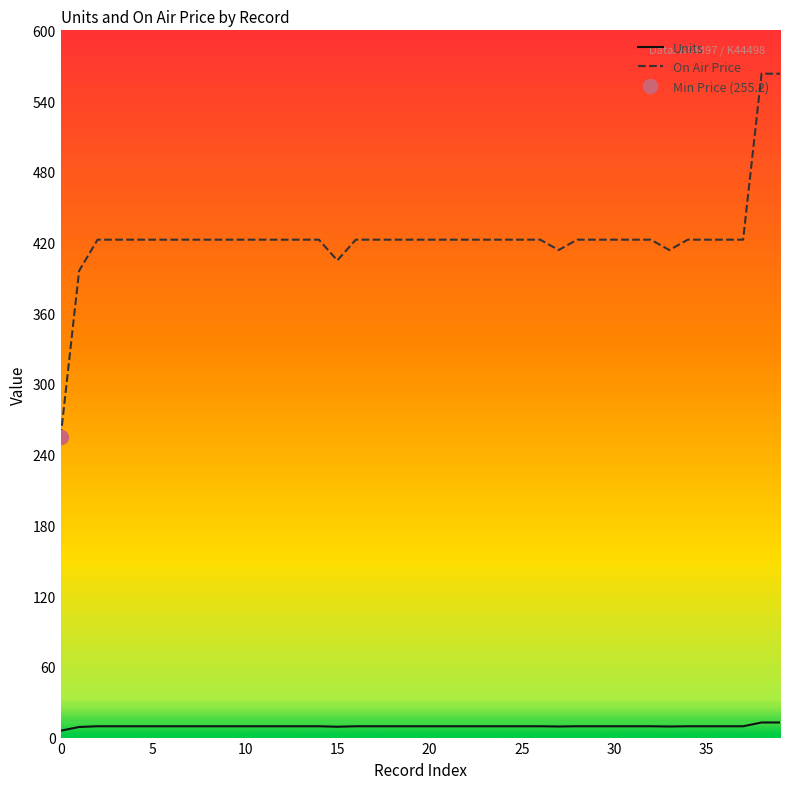

Does the chart have visible grid lines?

No